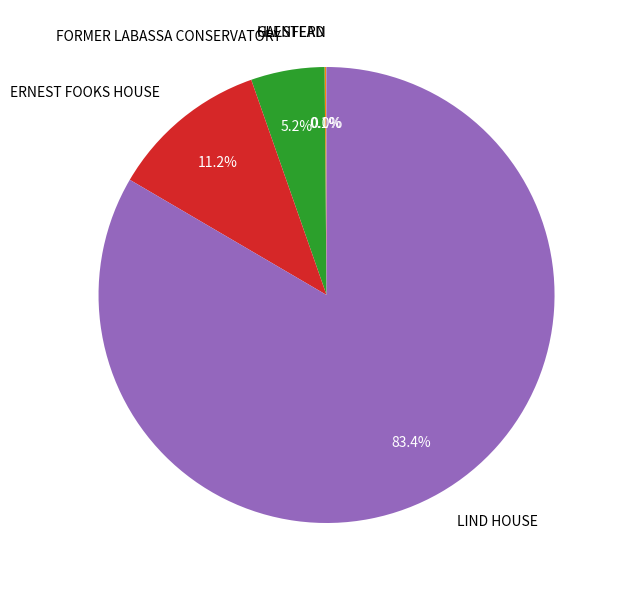

Which slice represents more than half of the pie?

LIND HOUSE